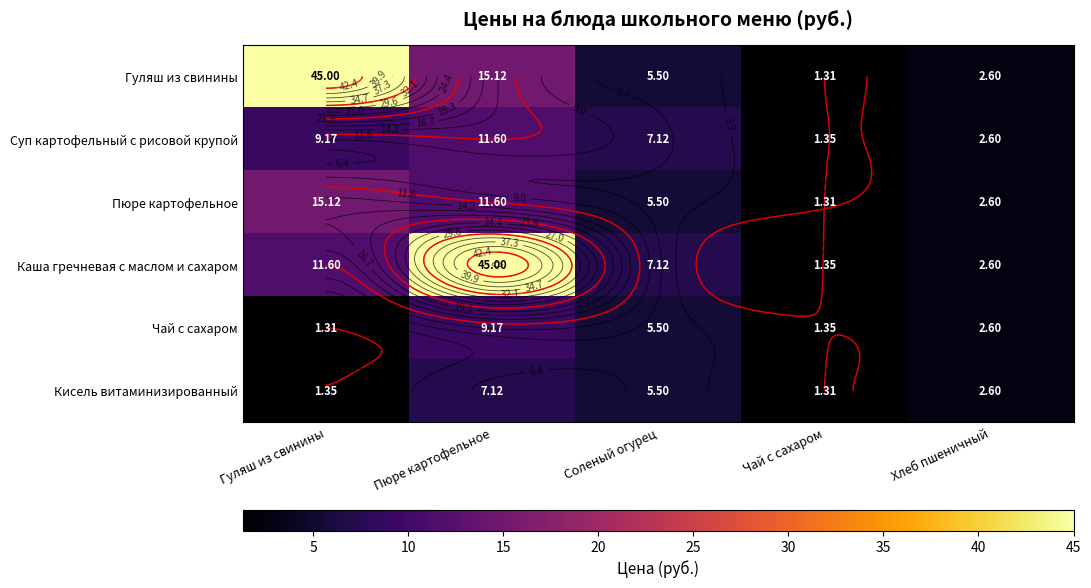

At how many categories does at least one series exceed 43?

2